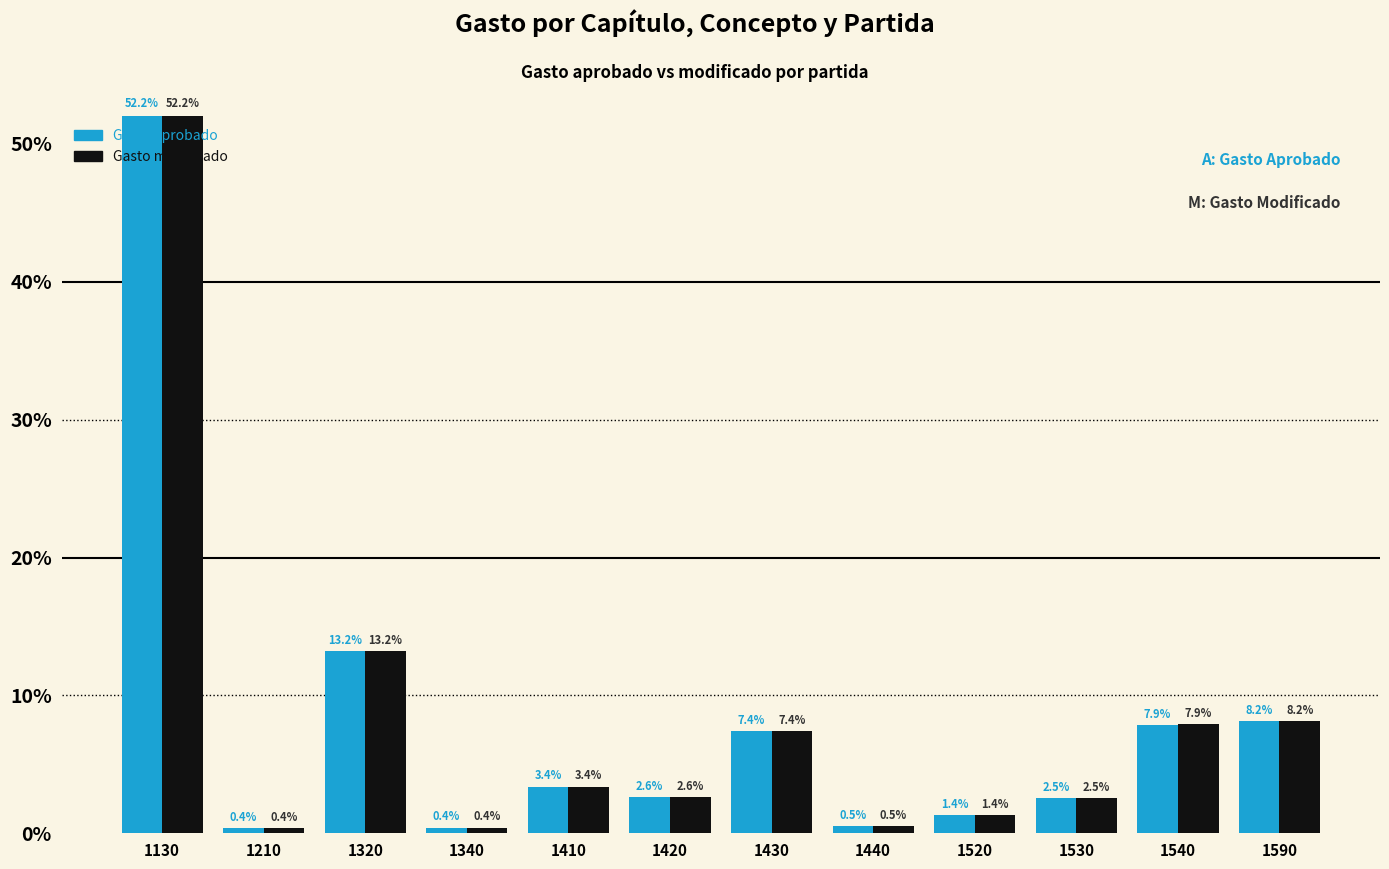

The value of Gasto aprobado at 1130 is 52.2. True or false?

True